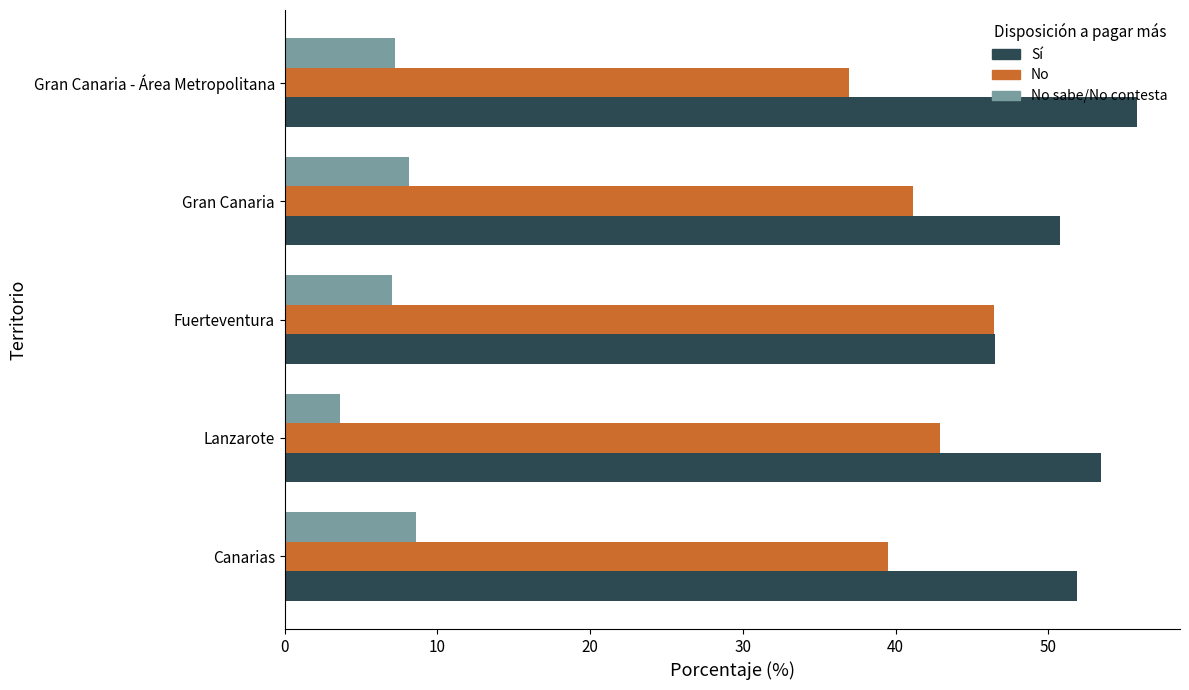

Is it true that No equals 42.9 at Lanzarote?

True